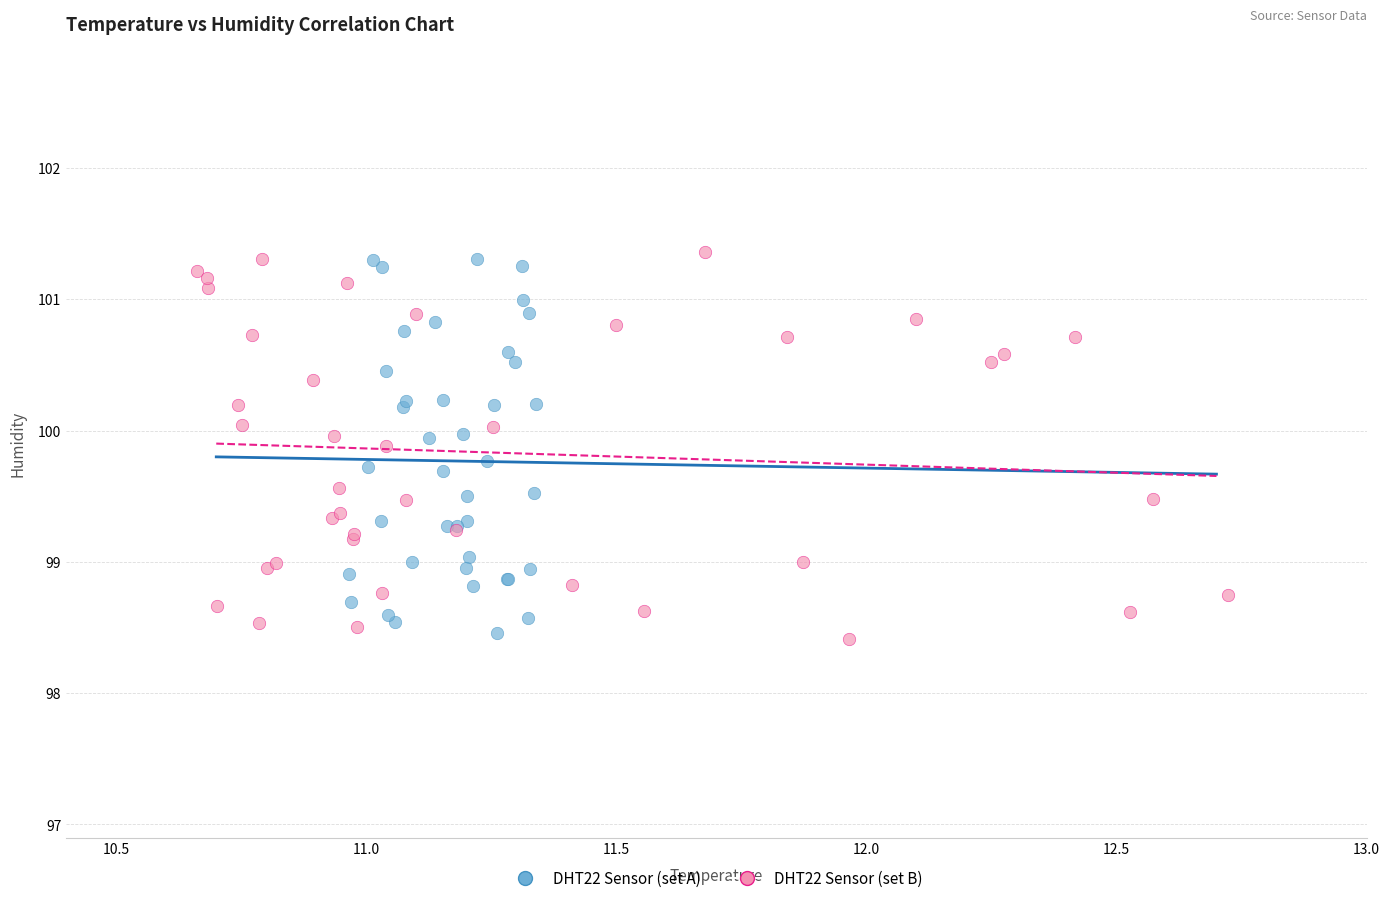

What are all the series names shown in the legend?

DHT22 Sensor (set A), DHT22 Sensor (set B)